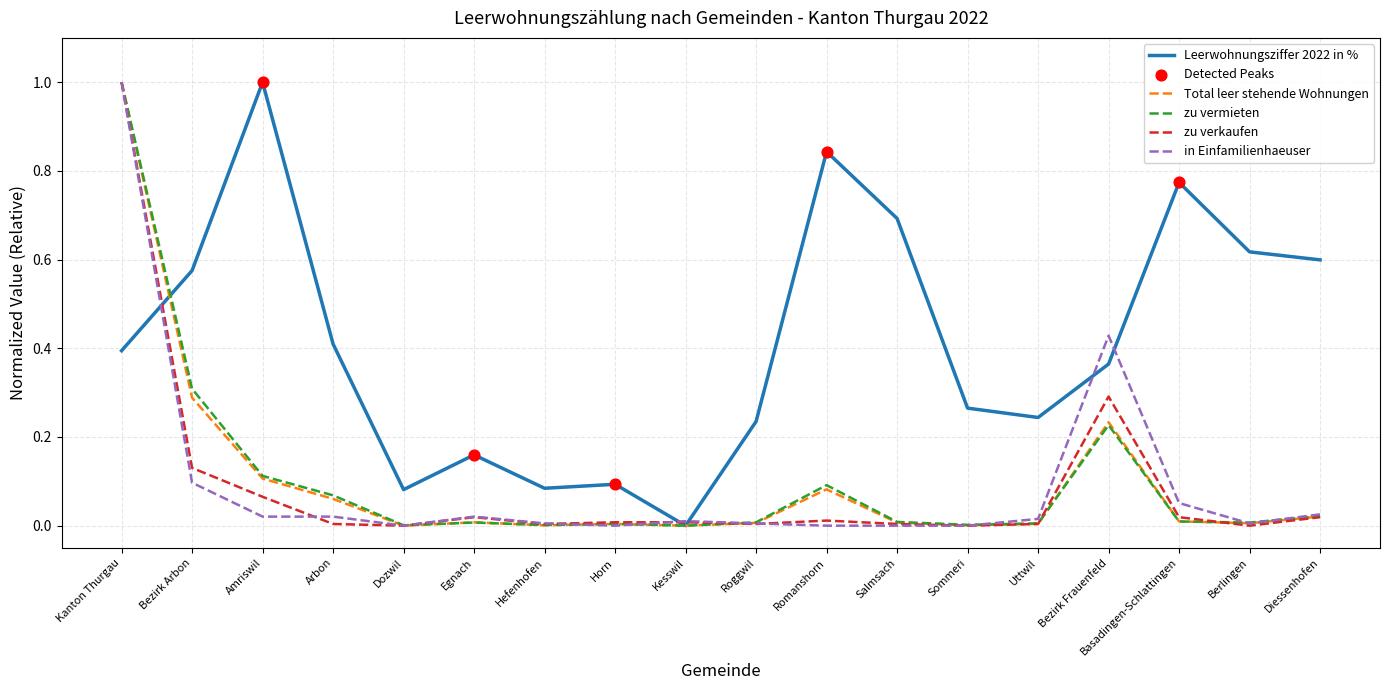

At how many categories does at least one series exceed 0?

18